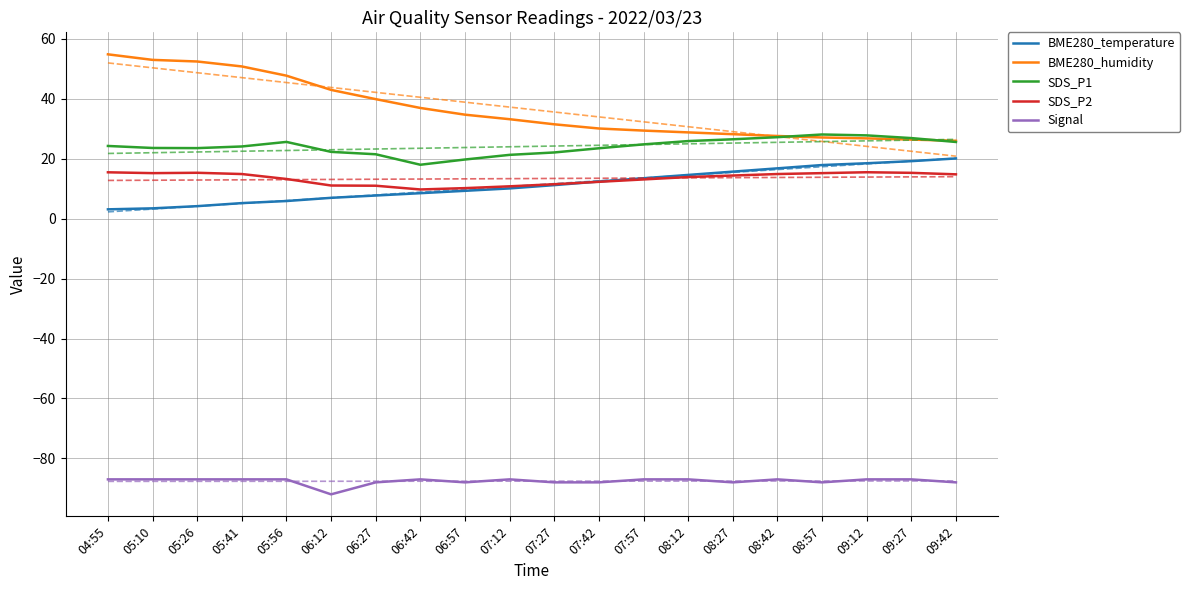

Count the number of categories in the chart.

20